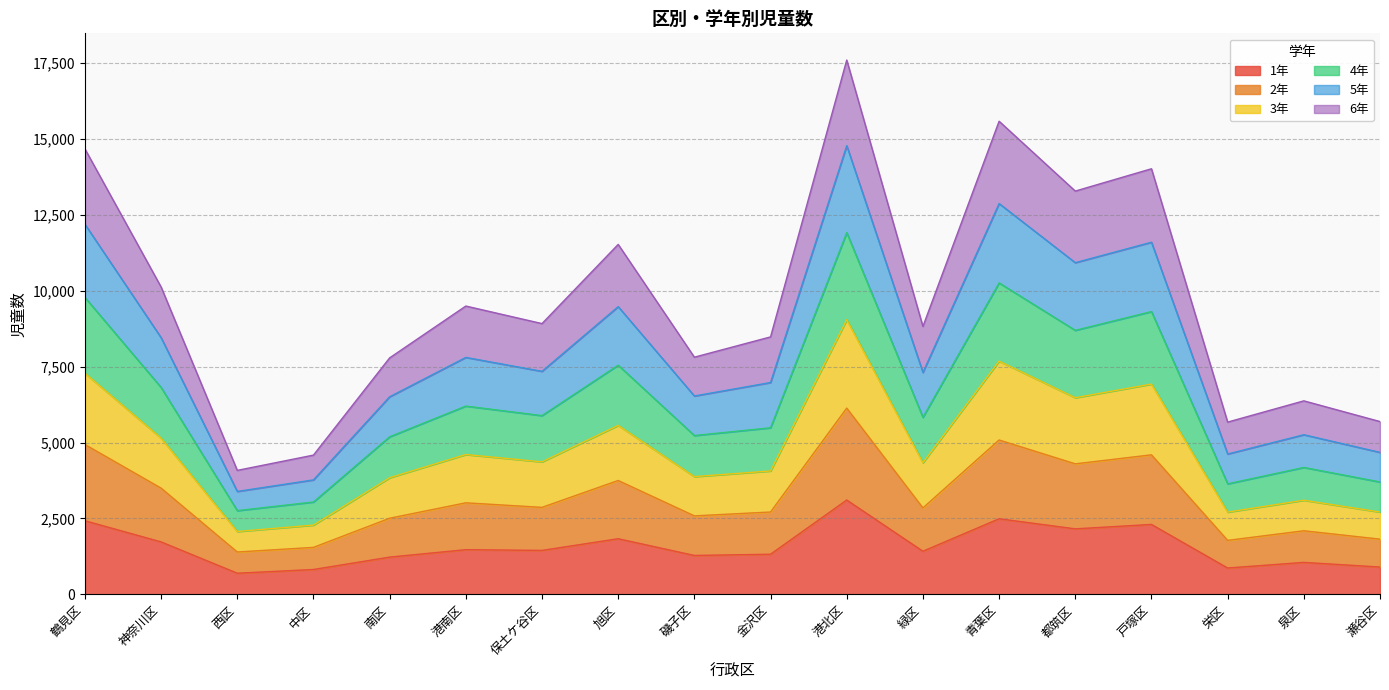

Does the chart display data point markers on the line(s)?

No